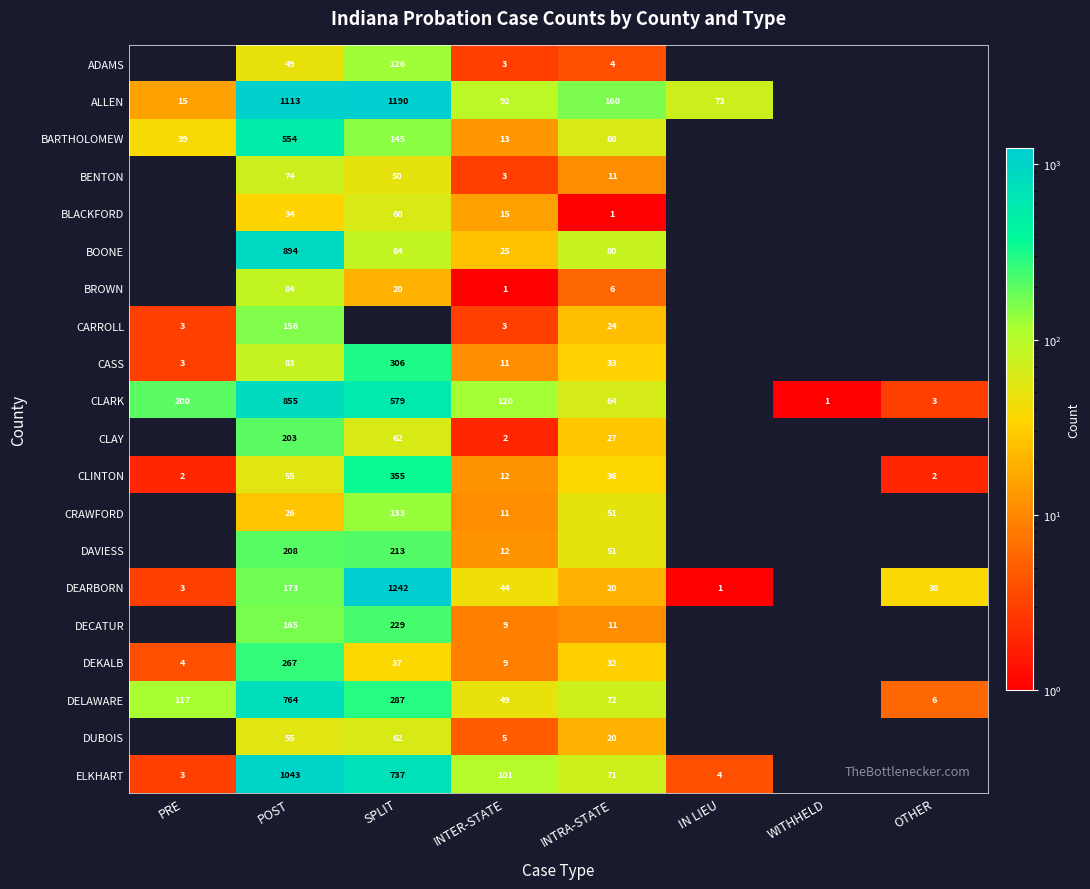

The BOONE series shows 39 at SPLIT. True or false?

False